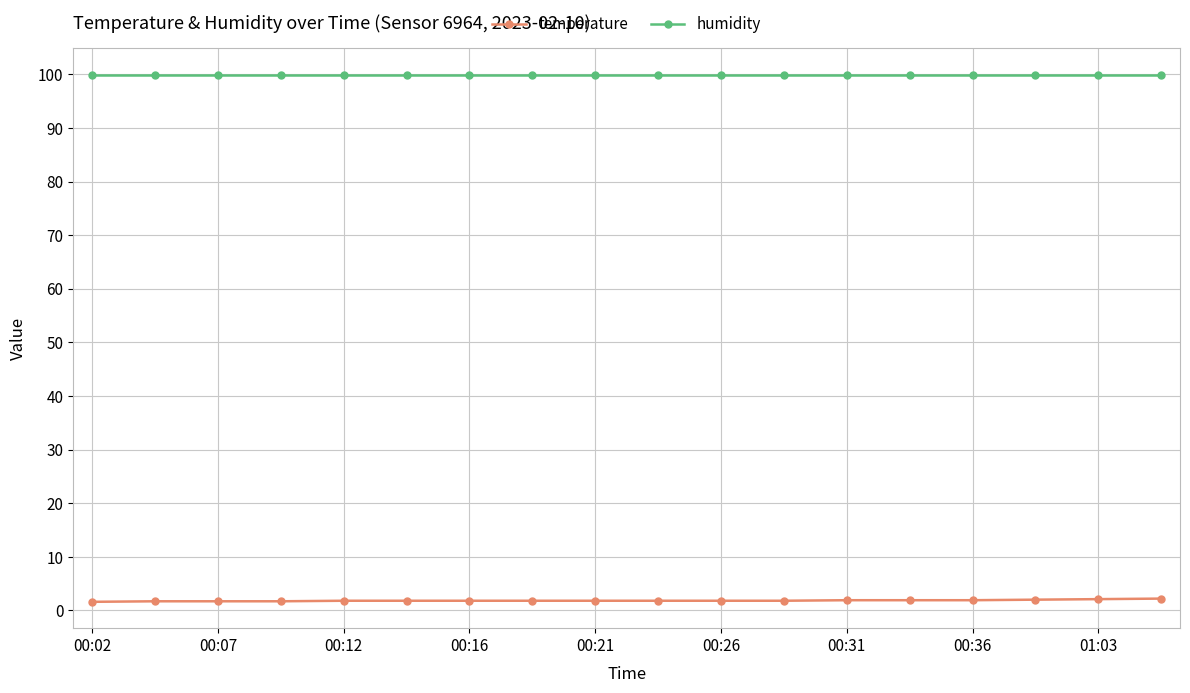

At how many categories does at least one series exceed 71?

18